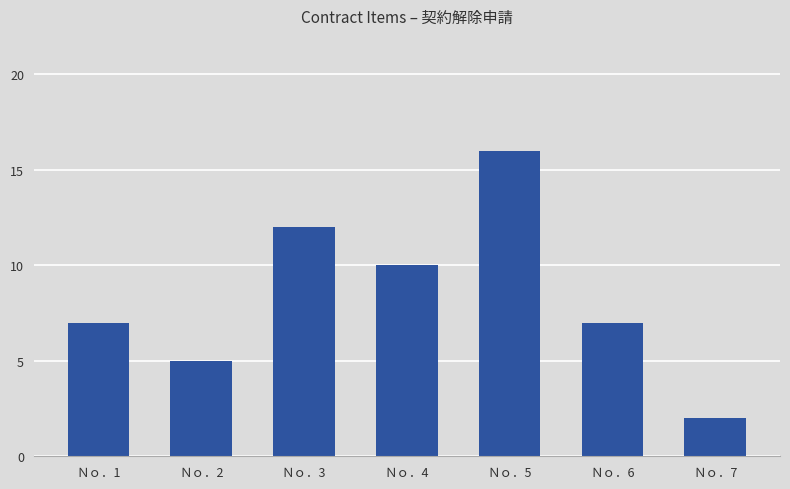

What is the difference between the values at Ｎｏ．7 and Ｎｏ．1?

5